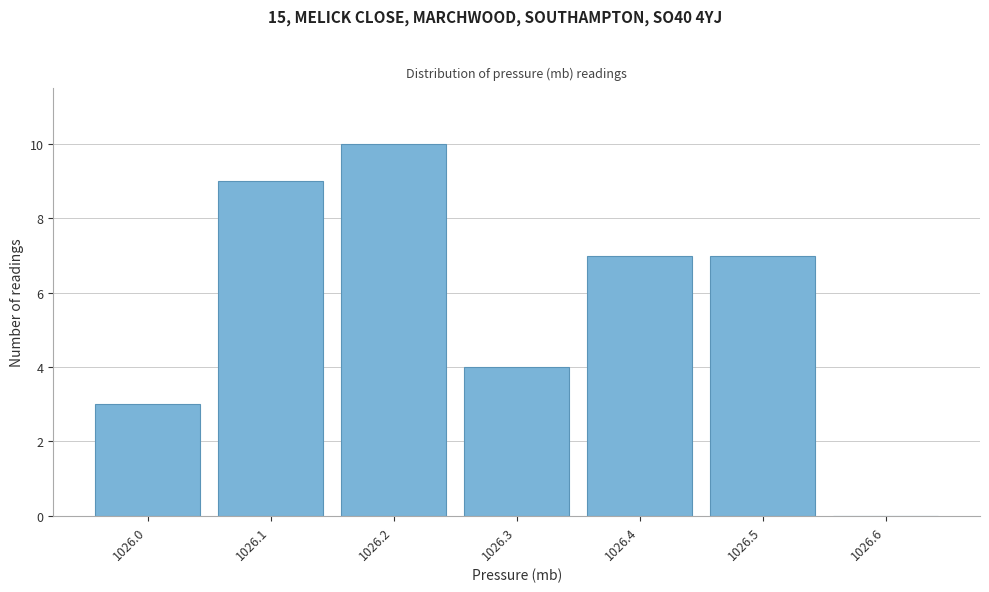

Reading left to right, what are all the values shown in this chart?

1026.0=3	1026.1=9	1026.2=10	1026.3=4	1026.4=7	1026.5=7	1026.6=0